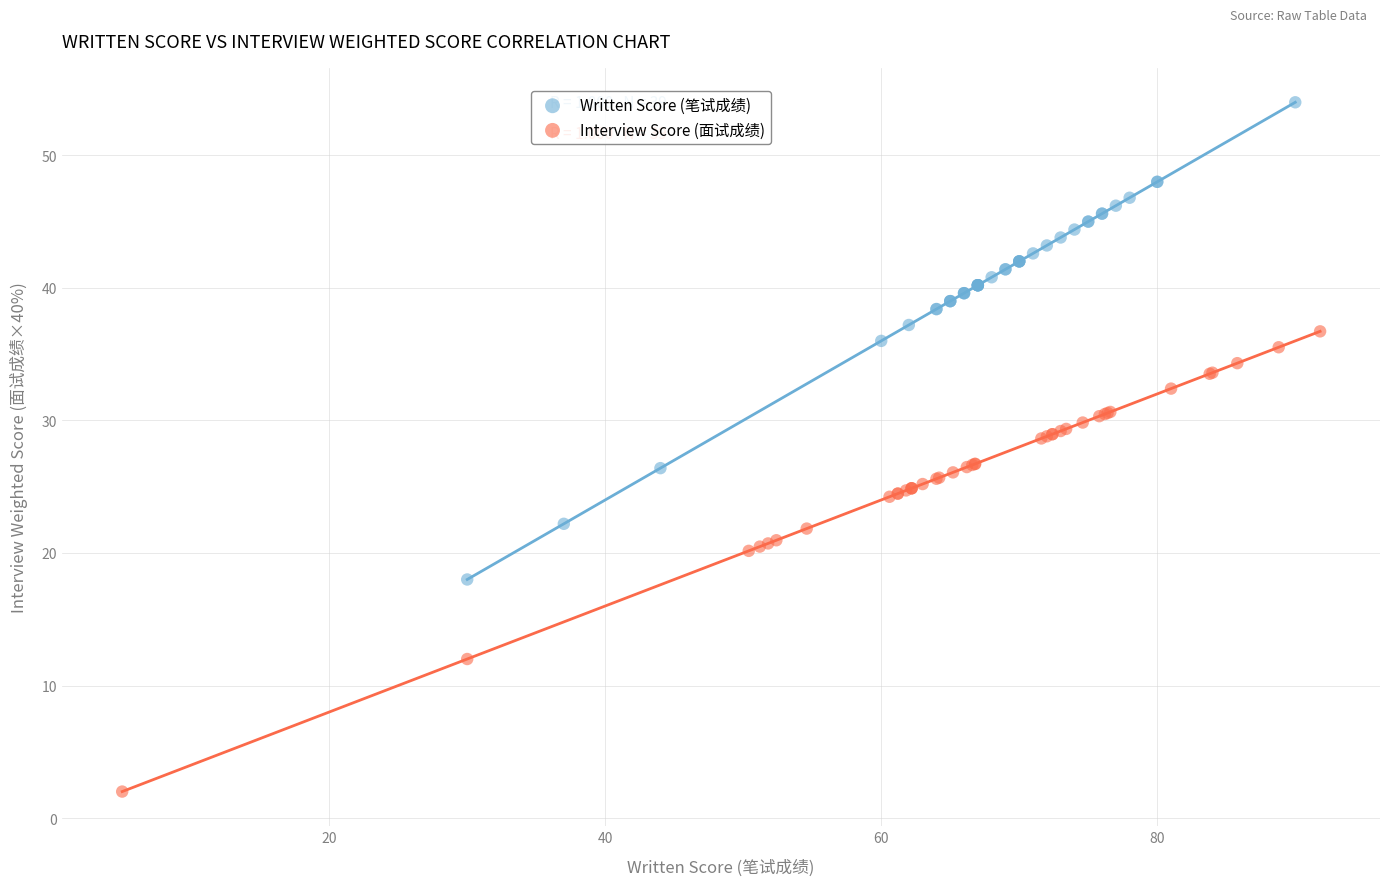

Which series contains the lowest Y value?

Interview Score (面试成绩)